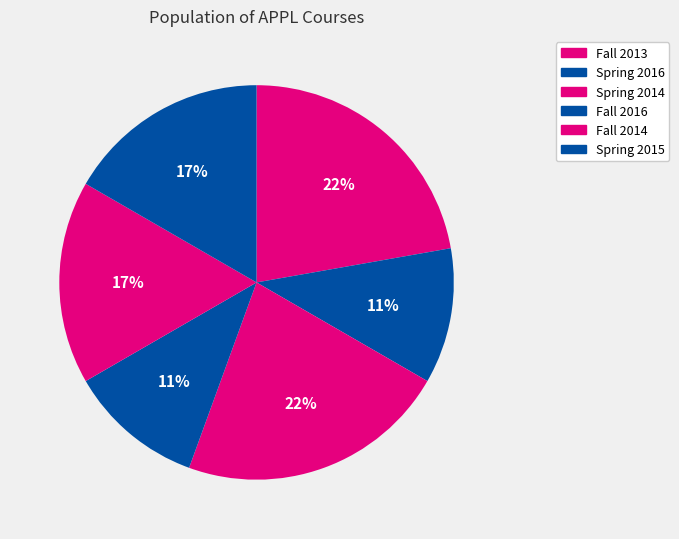

Between Spring 2015 and Fall 2016, which is larger?

Spring 2015